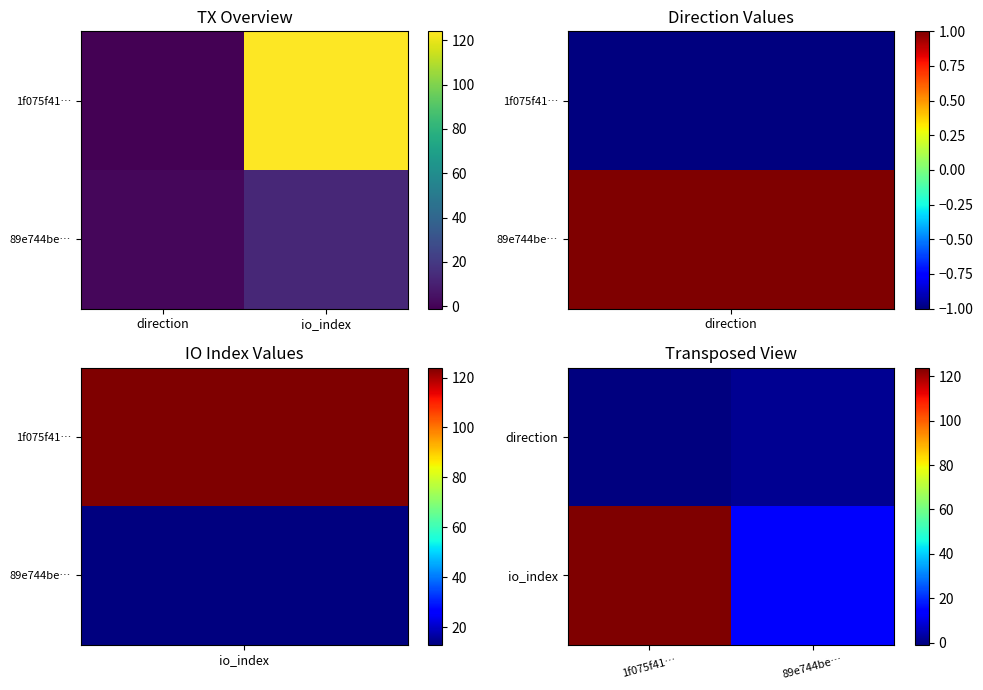

The value of direction at 89e744be… is 2. True or false?

False